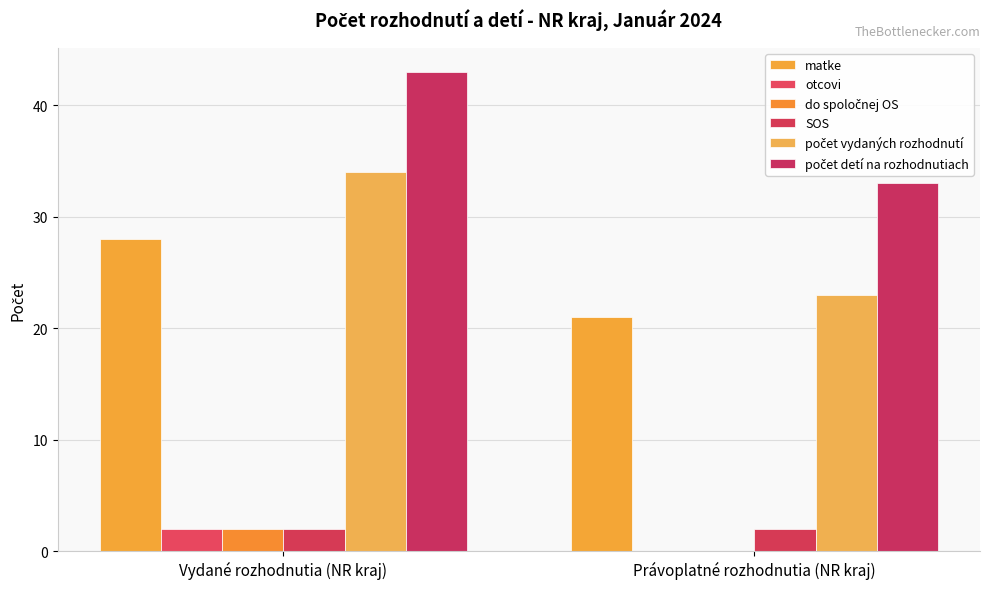

What is the total value across all series at Právoplatné rozhodnutia (NR kraj)?

79